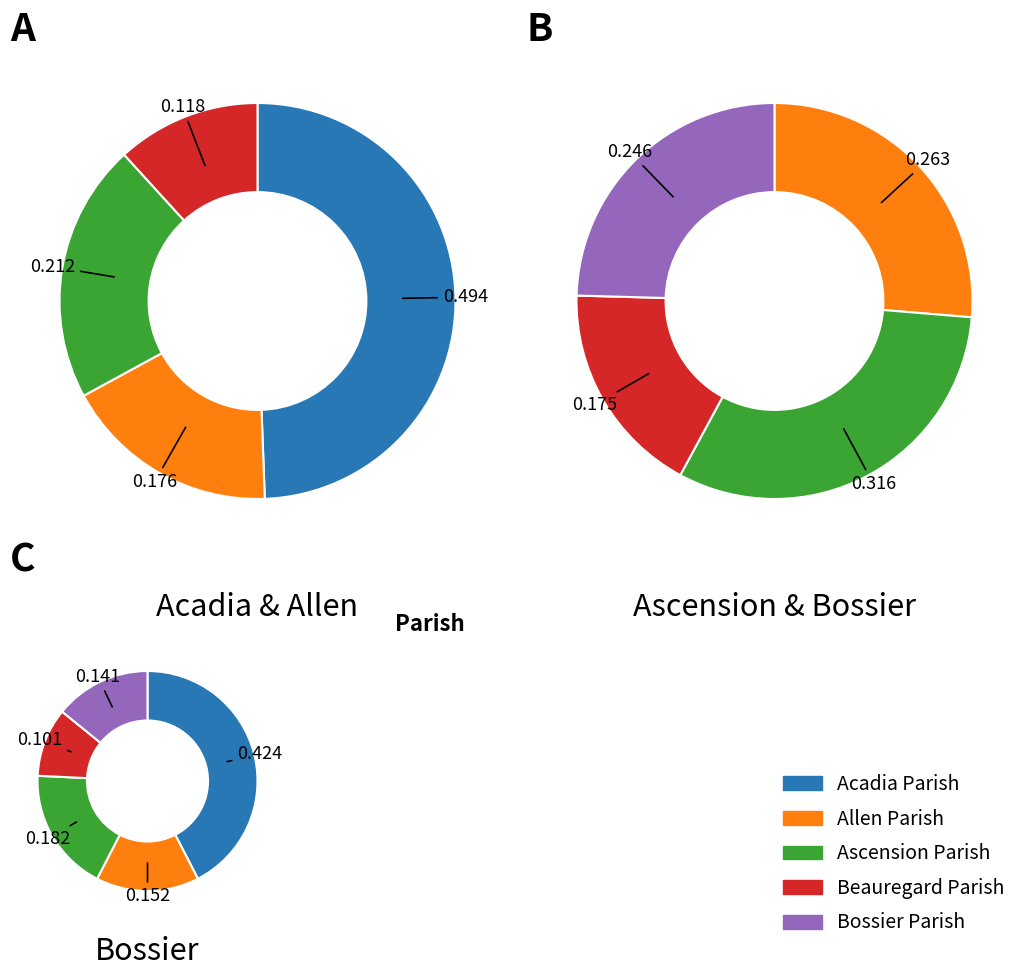

Does any single category account for the majority?

No